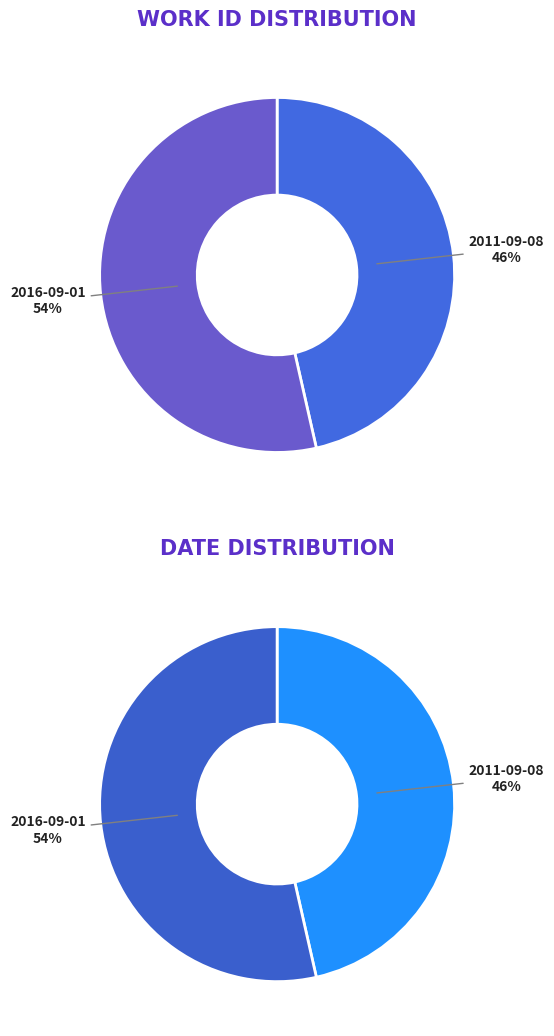

Which slice is the largest?

2016-09-01